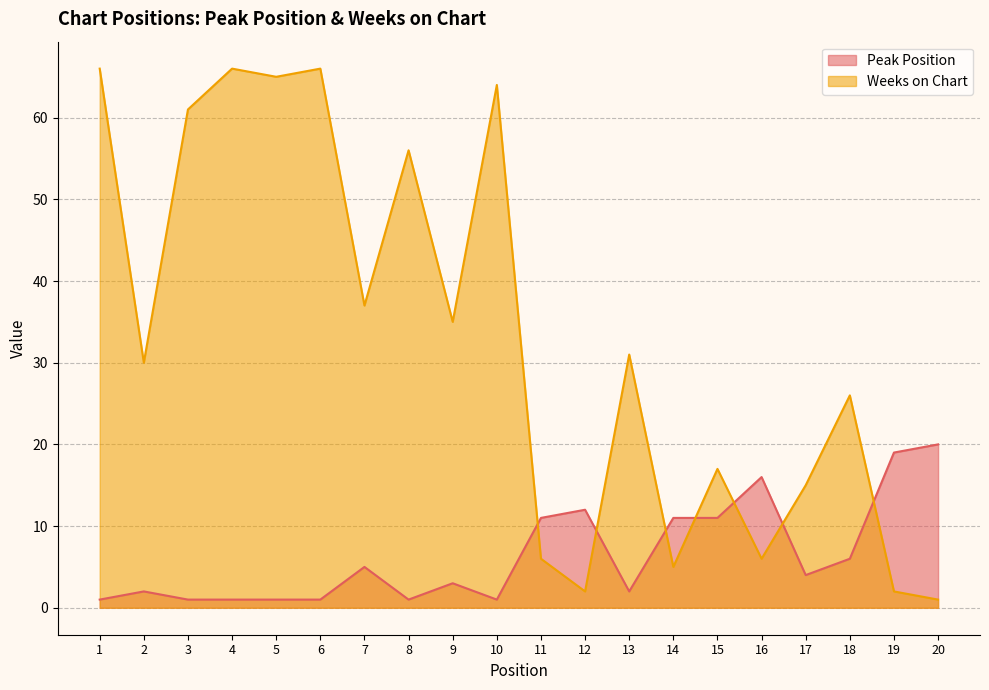

Rank the series by their average value, from highest to lowest.

Weeks on Chart, Peak Position